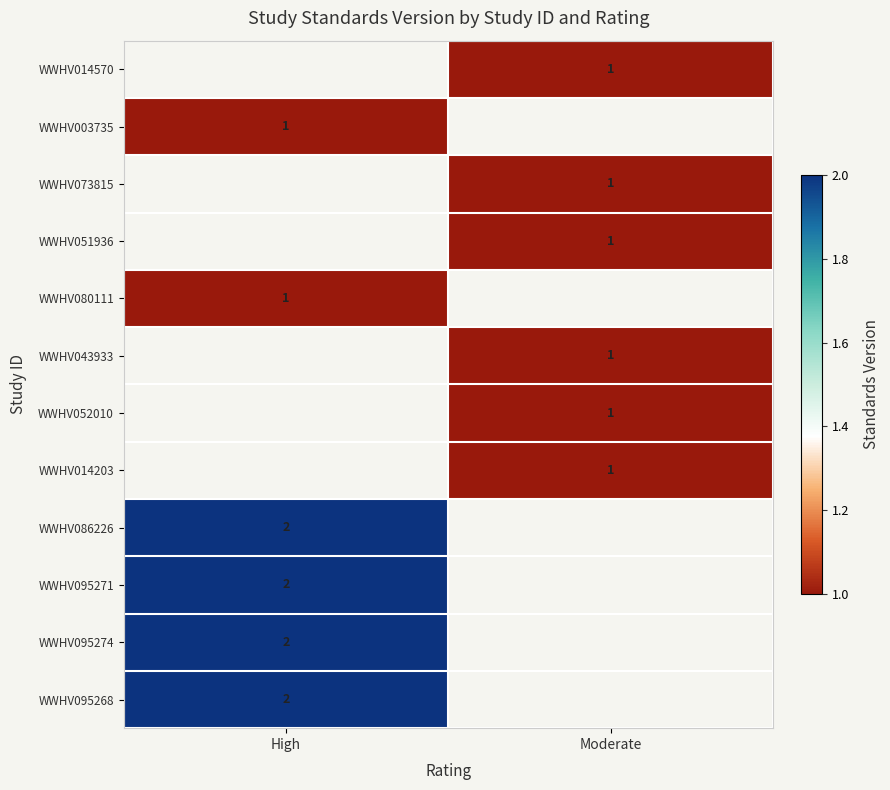

How many categories are shown in the chart?

2